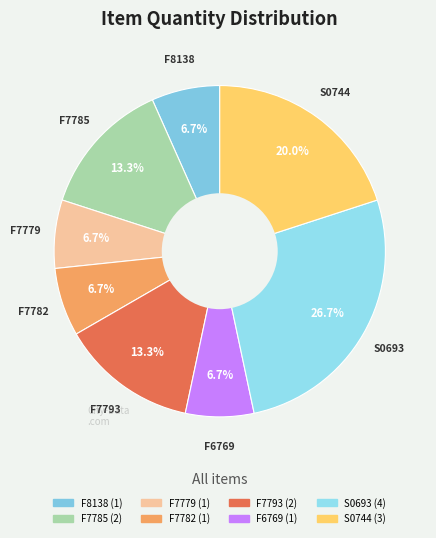

Count the number of slices in the pie.

8